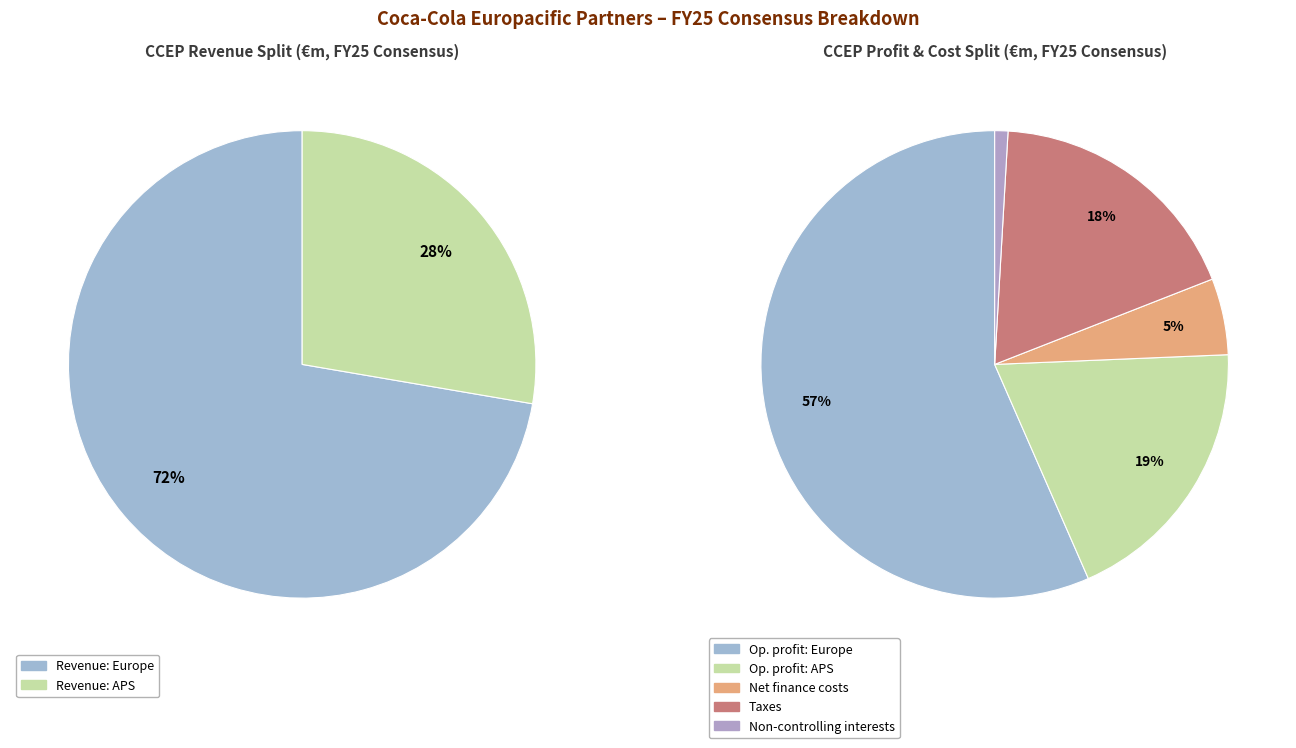

How many slices are in this pie chart?

7